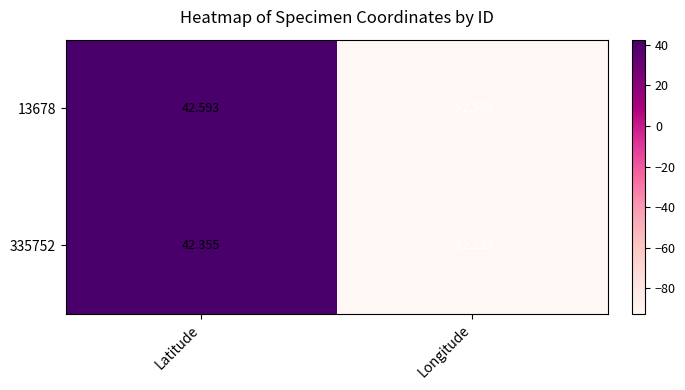

At which category is the sum across all series the highest?

Latitude